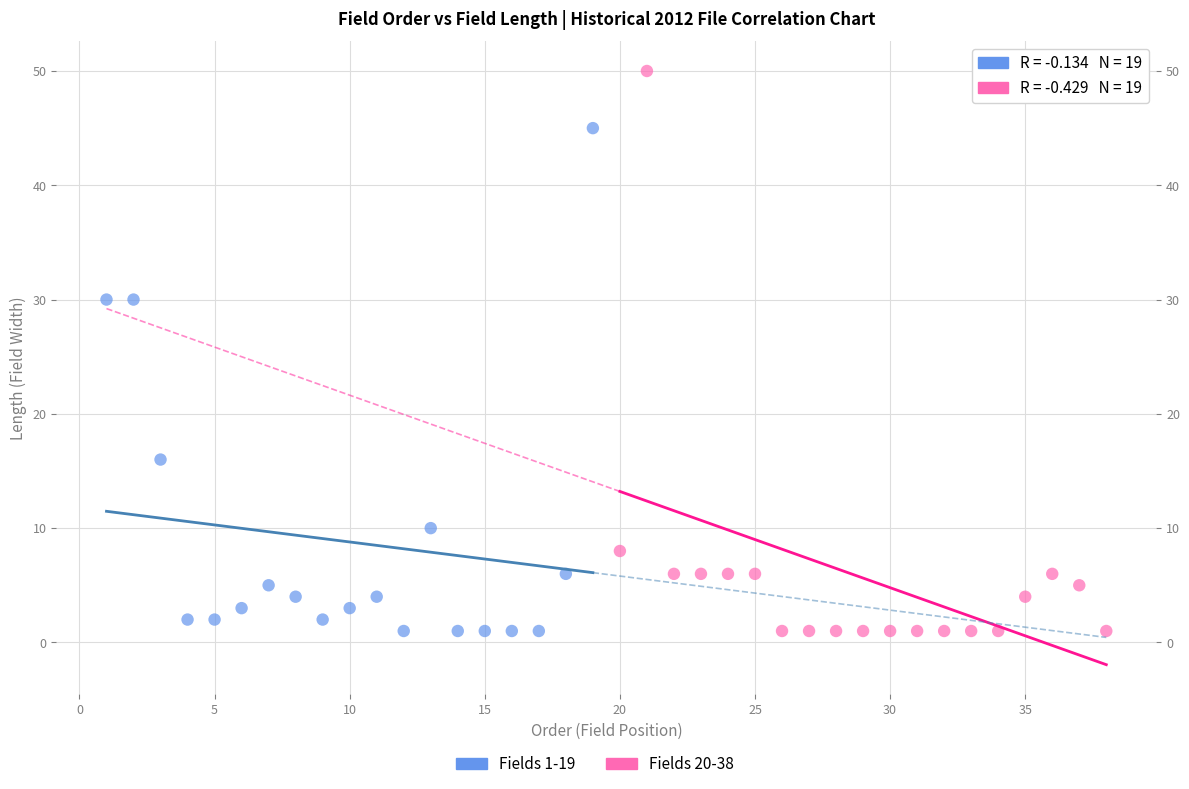

Which series has the widest spread of Y values?

Fields 20-38